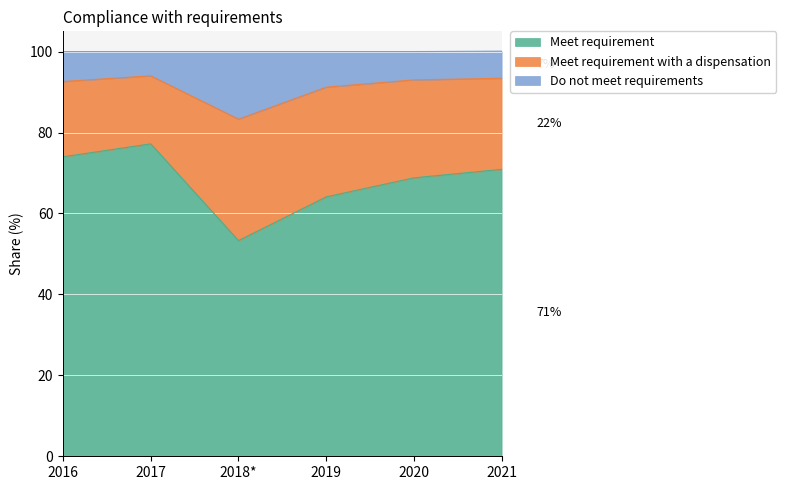

List the labels in order of Meet requirement value, smallest first.

2018*, 2019, 2020, 2021, 2016, 2017